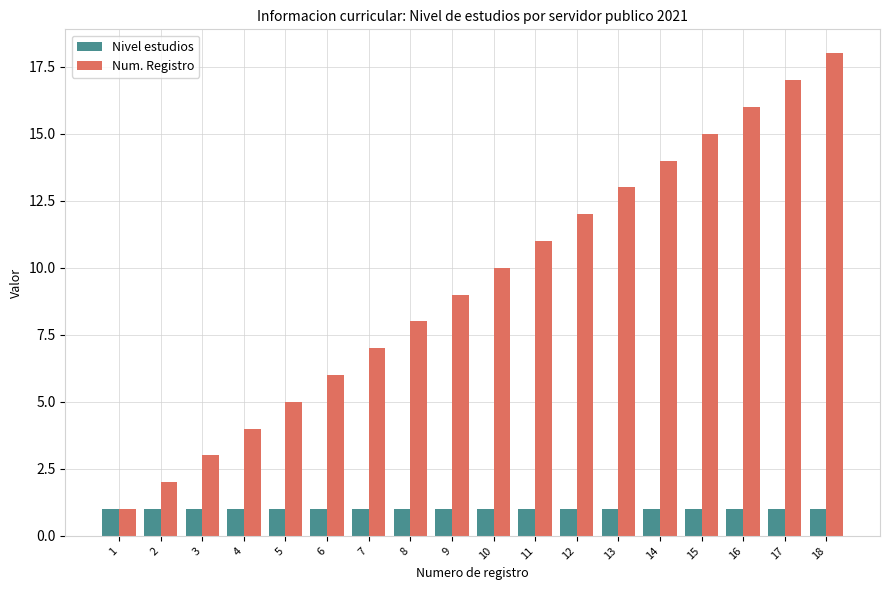

Which series has the largest total across all categories?

Num. Registro